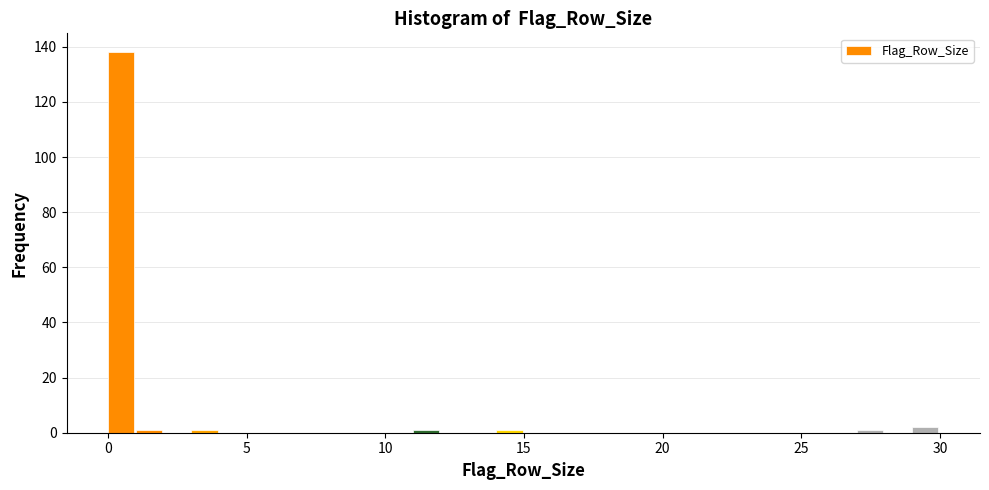

Read against the x-axis, roughly where is the centre of the tallest bar?

0.5